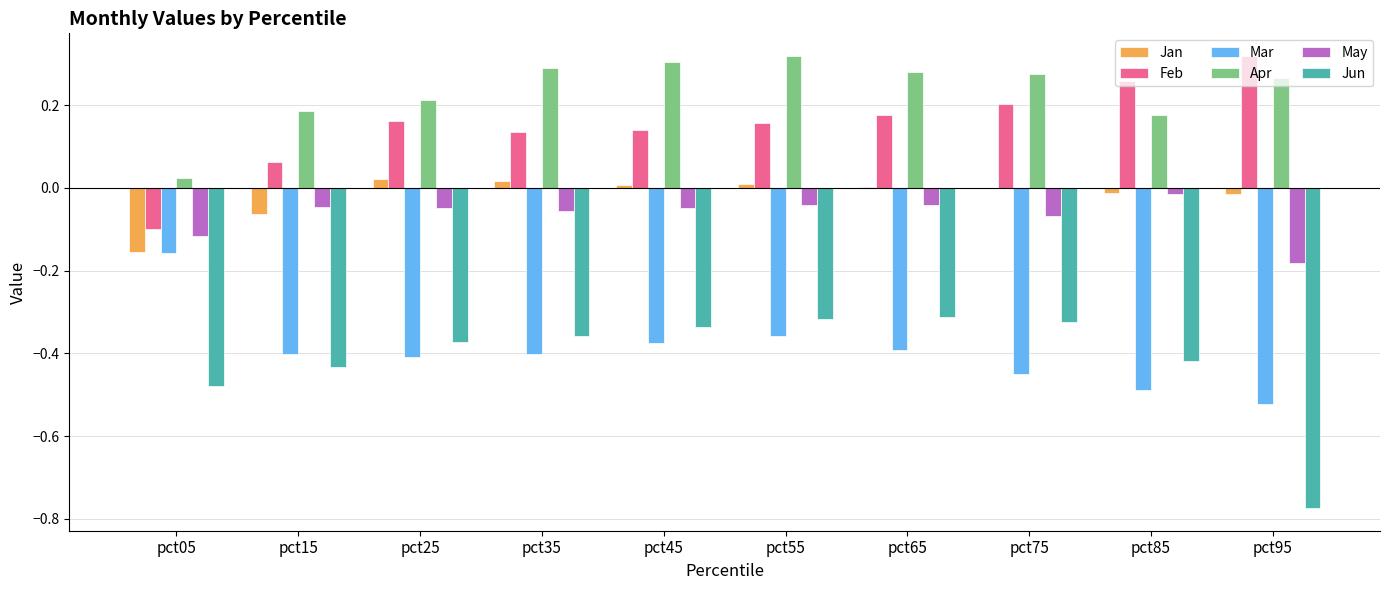

Between pct35 and pct95, which series saw the biggest shift?

Jun